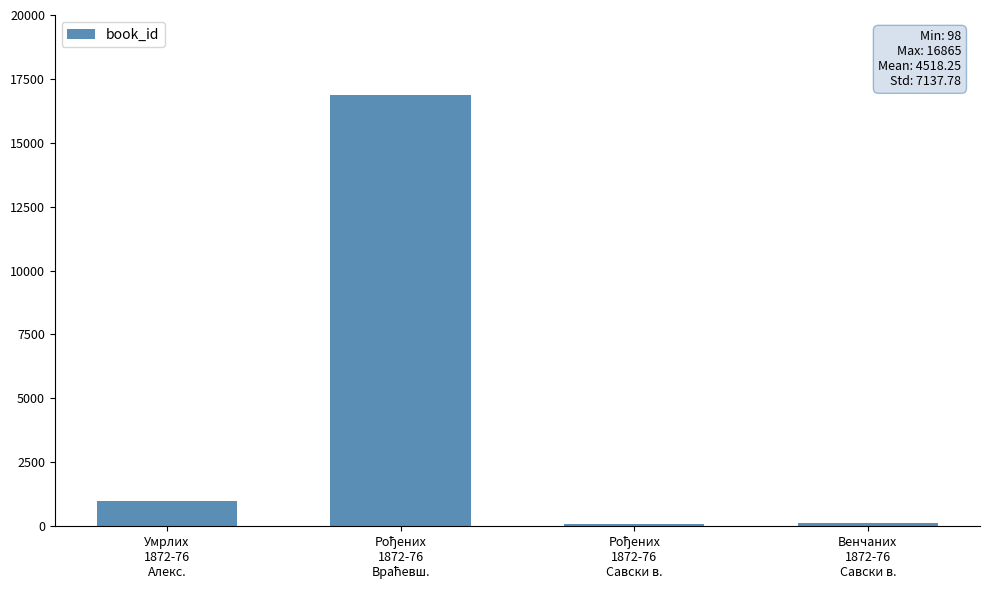

What is the sum of all values?

18073